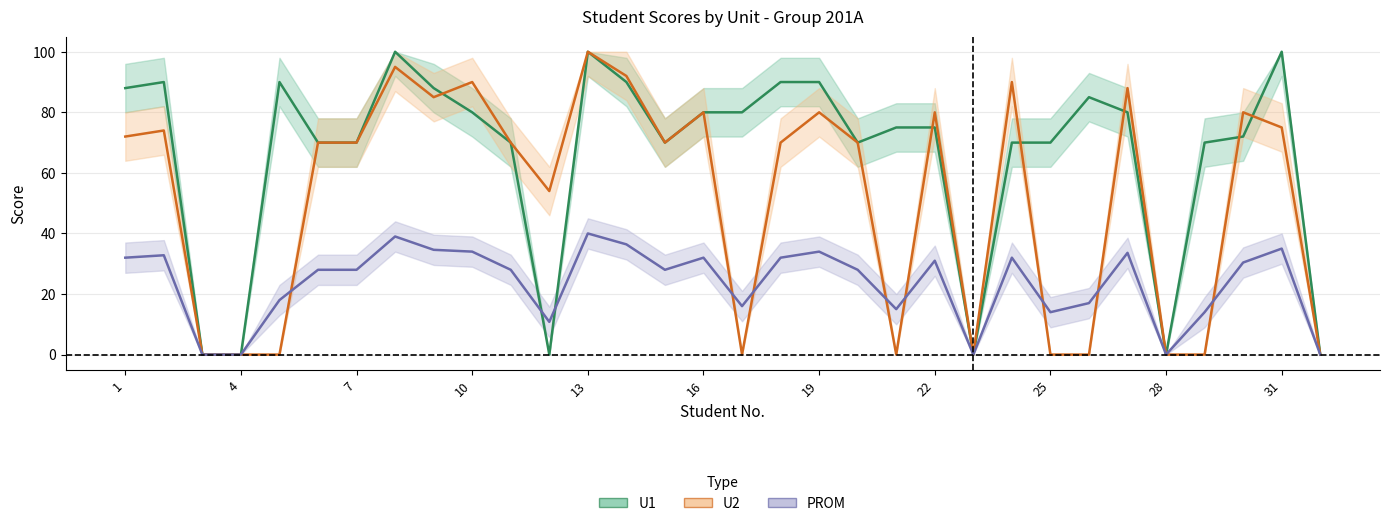

What are all the series names shown in the legend?

U1, U2, PROM